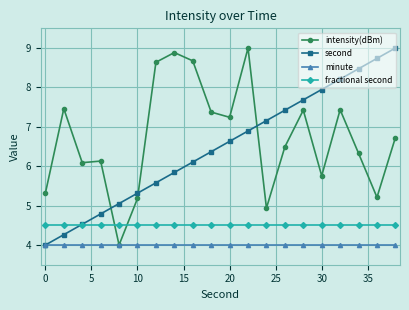

Which series ends up on top after the final intersection of second and intensity(dBm)?

second